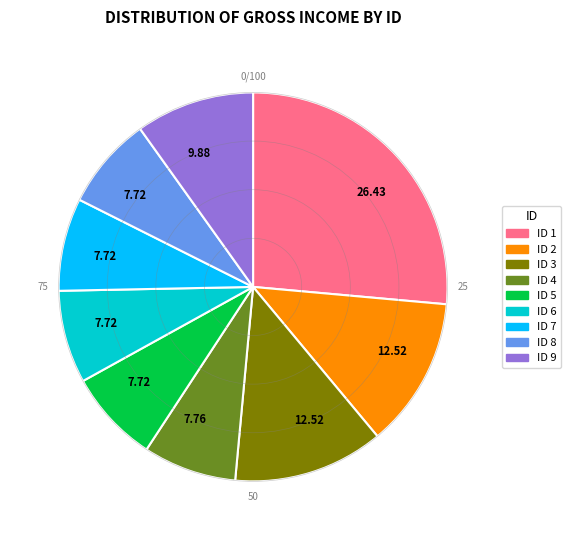

Is there a majority slice in this chart?

No